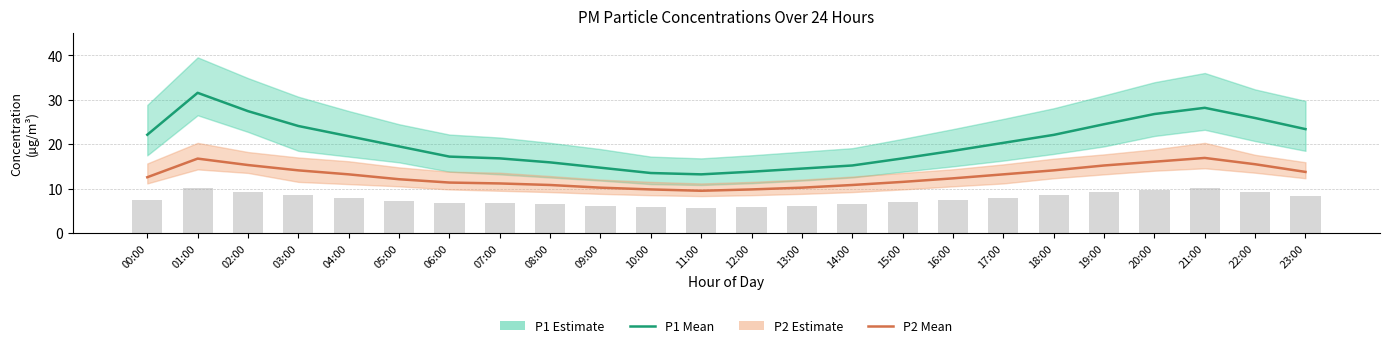

True or false: P2 bar has a value of 10.8 at 00:00.

False